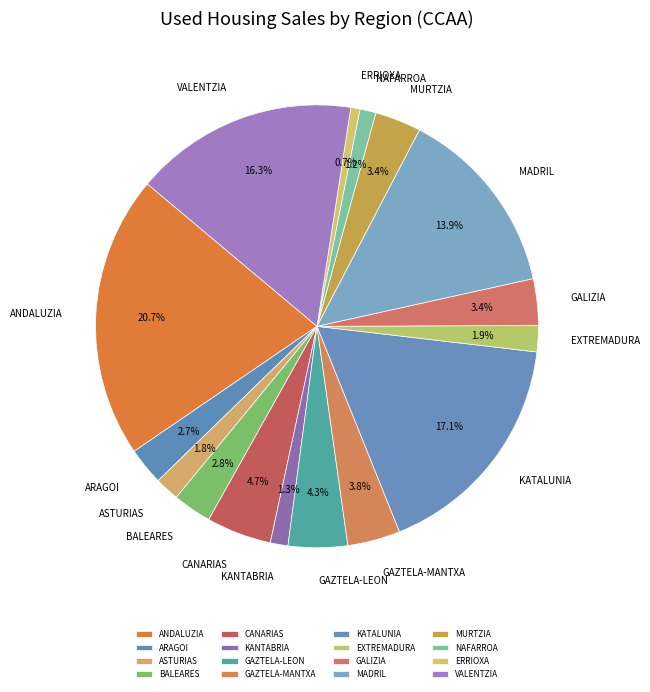

Is BALEARES the majority of the pie?

No